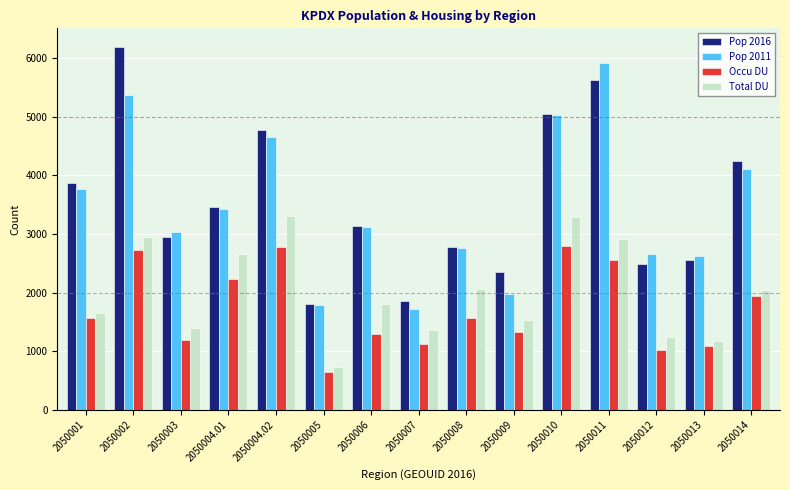

What is the label of the 5th bar from the right?

2050010